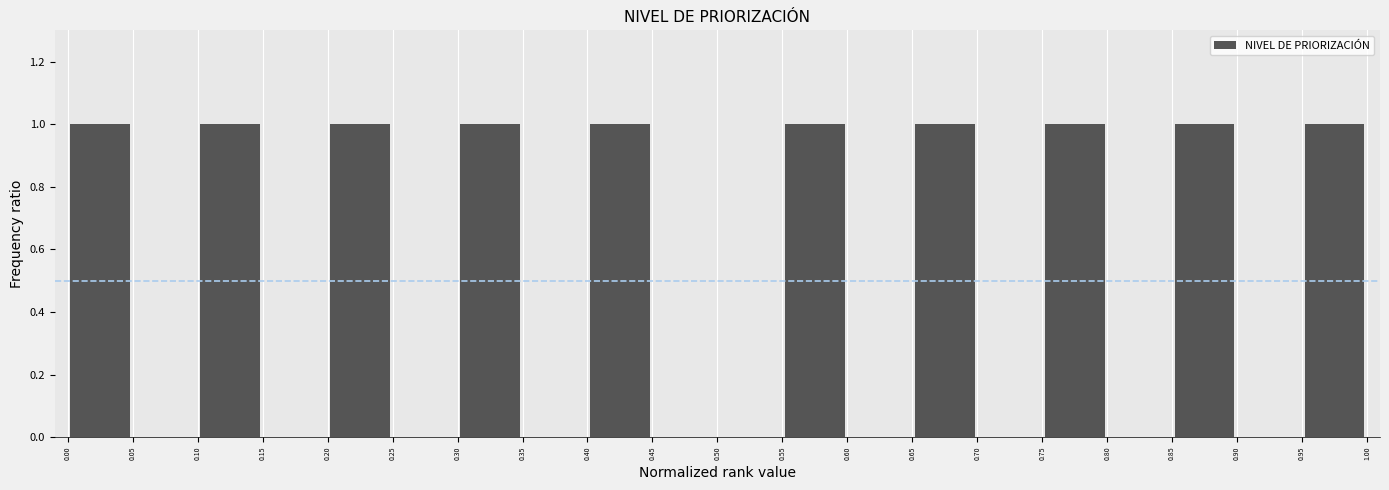

Reading left to right, list every bar in this chart as the range it spans on the x-axis followed by its height. The values are not printed on the chart, so give them approximately, as read against the axis.

0.00 to 0.05: 1
0.05 to 0.10: 0
0.10 to 0.15: 1
0.15 to 0.20: 0
0.20 to 0.25: 1
0.25 to 0.30: 0
0.30 to 0.35: 1
0.35 to 0.40: 0
0.40 to 0.45: 1
0.45 to 0.50: 0
0.50 to 0.55: 0
0.55 to 0.60: 1
0.60 to 0.65: 0
0.65 to 0.70: 1
0.70 to 0.75: 0
0.75 to 0.80: 1
0.80 to 0.85: 0
0.85 to 0.90: 1
0.90 to 0.95: 0
0.95 to 1.00: 1